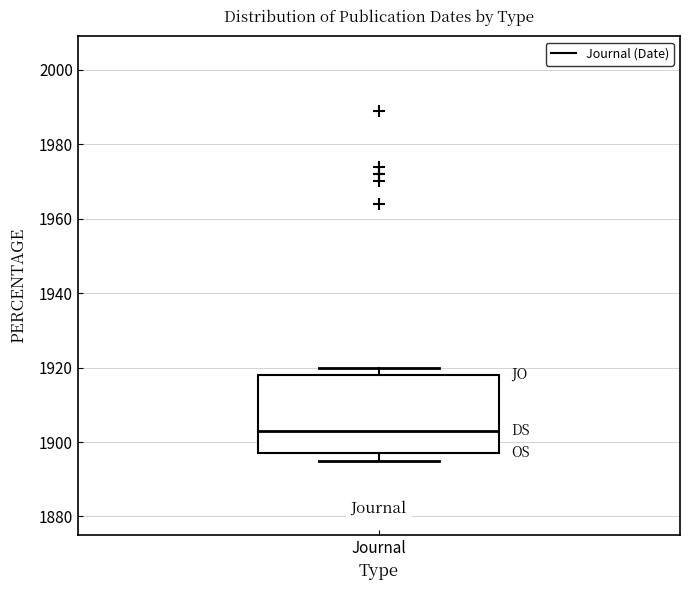

Read this box plot against the y-axis: the position of the median line, the range covered by the box, and the ends of both whiskers. The values are not printed on the chart, so give them approximately, as read against the axis.

median 1904, box 1898 to 1918, whiskers 1896 to 1920